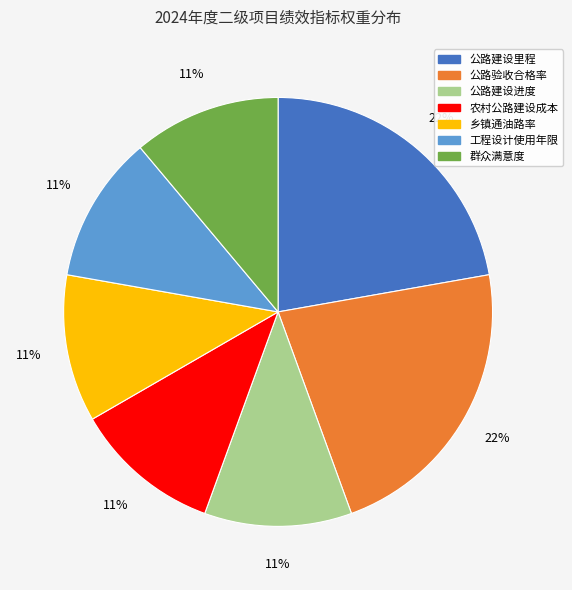

Is 乡镇通油路率 the majority of the pie?

No